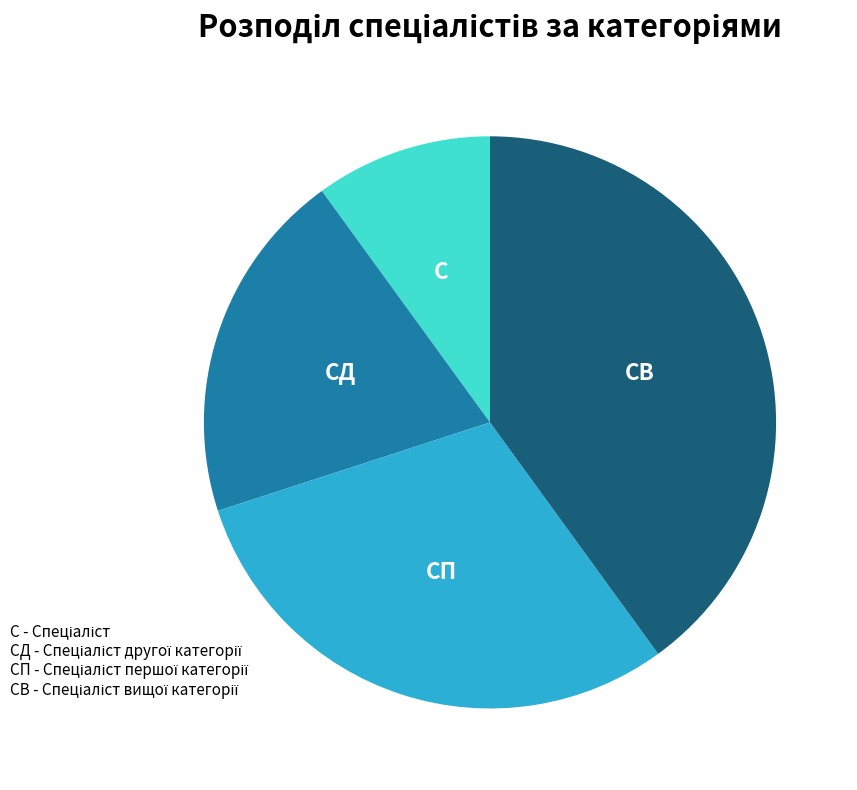

Does any single category account for the majority?

No